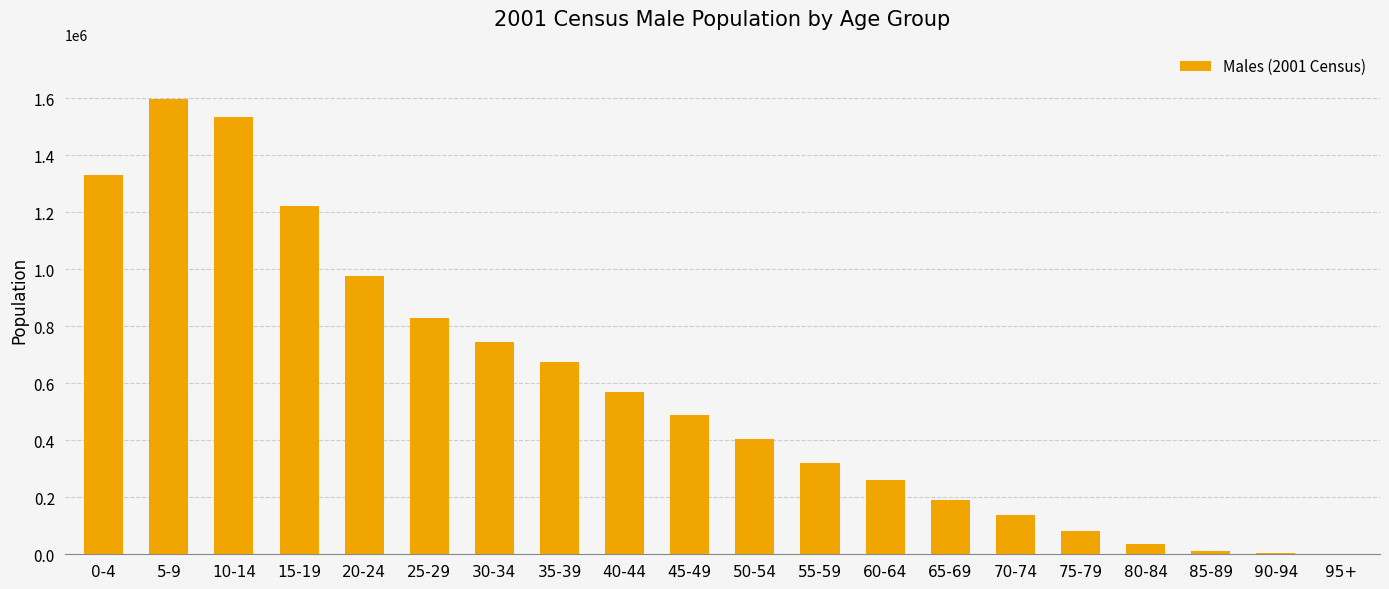

What is the sum of all values?

11408941.7